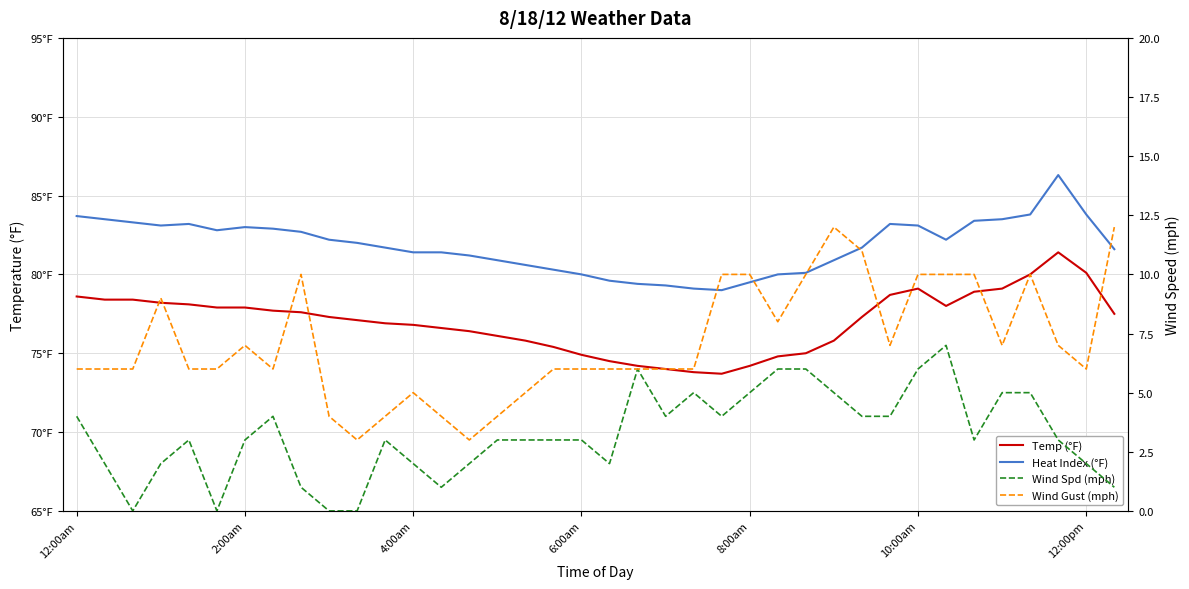

What is the value of the Heat Index (°F) point at the 17th from the left?

80.6